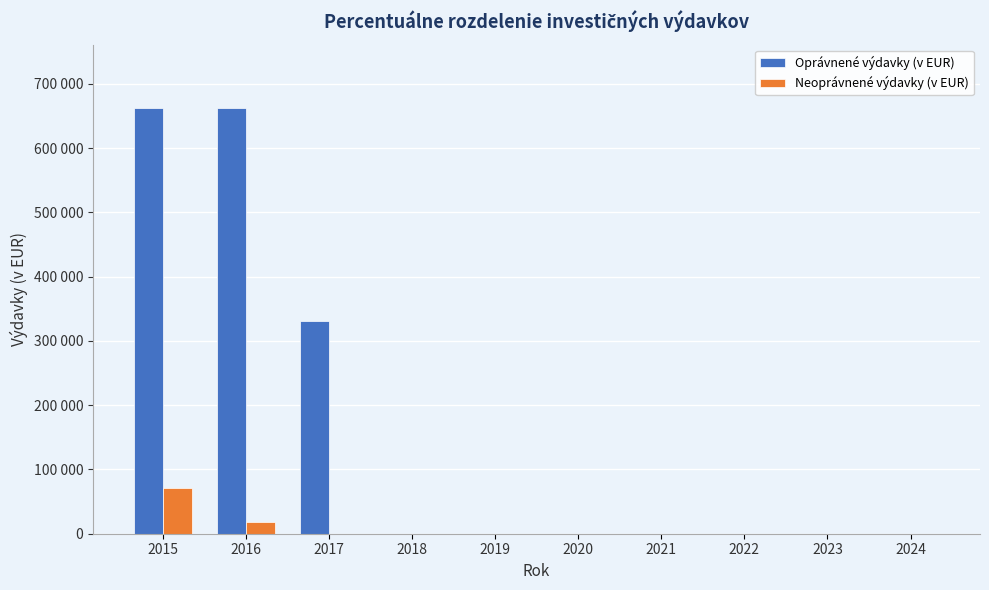

Are the bars horizontal?

No